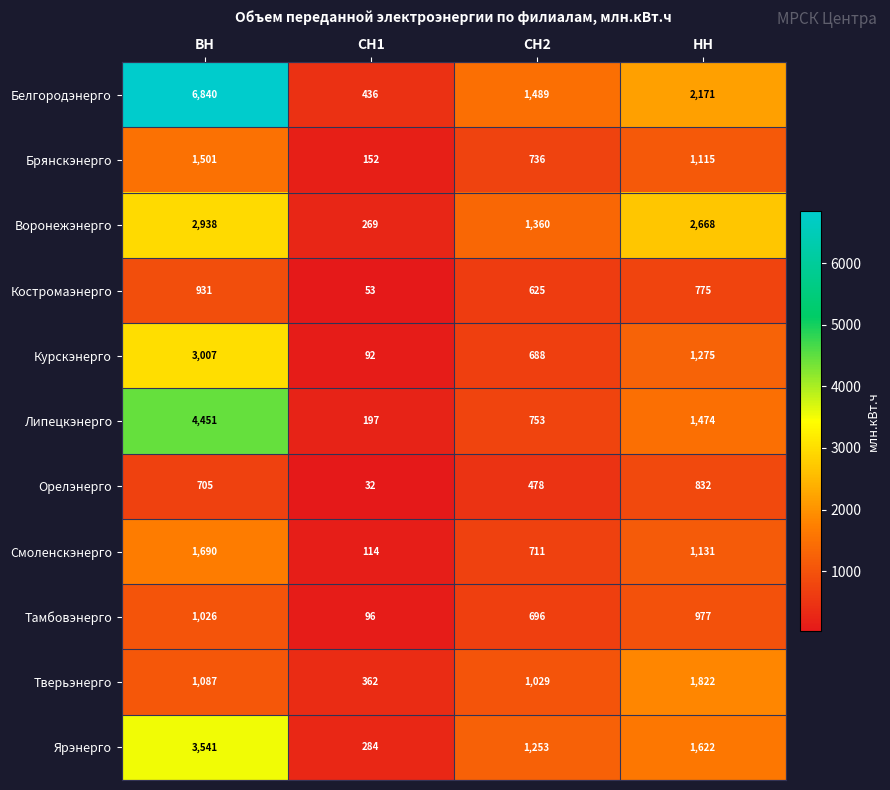

True or false: Тамбовэнерго has a value of 696 at СН2.

True